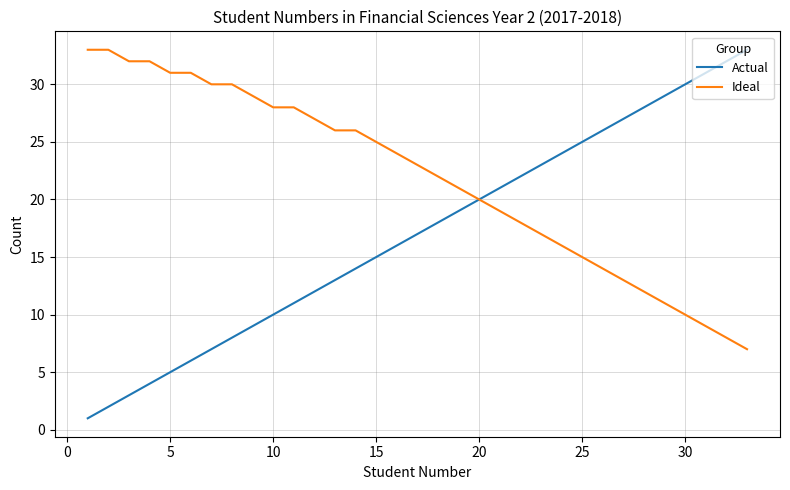

List the series in order of their overall mean, lowest first.

Actual, Ideal